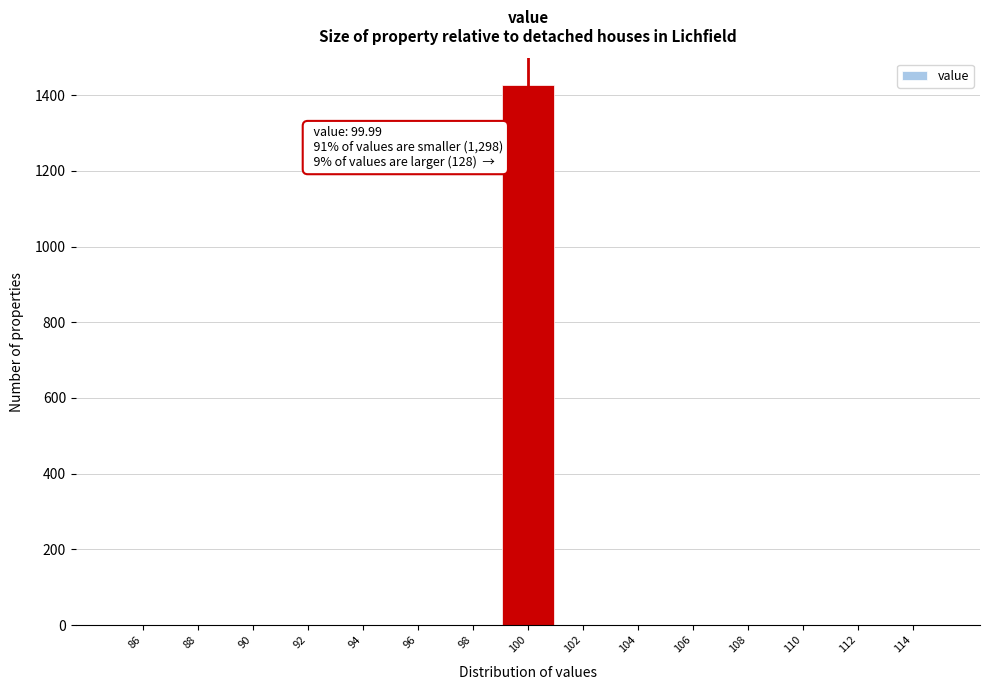

Which range on the x-axis has the tallest bar?

99 to 101